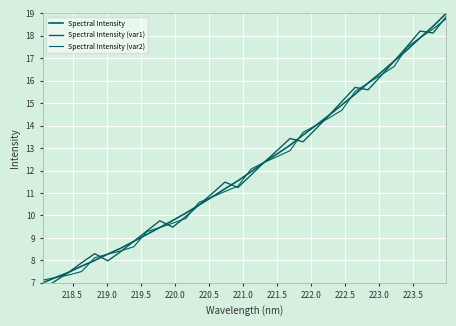

Is this an area chart (filled region under the line)?

No